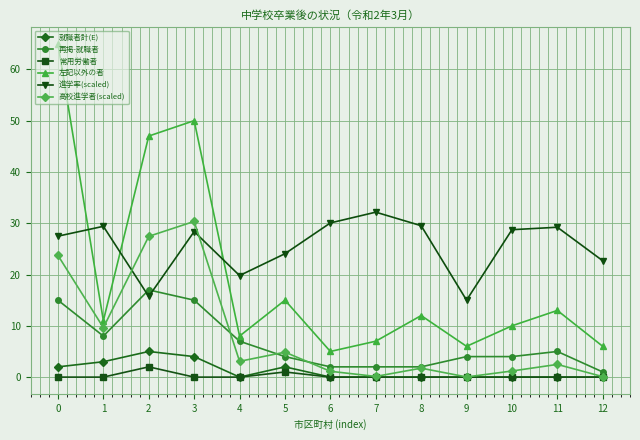

What is the difference between the maximum and minimum values in the 常用労働者 series?

2.0